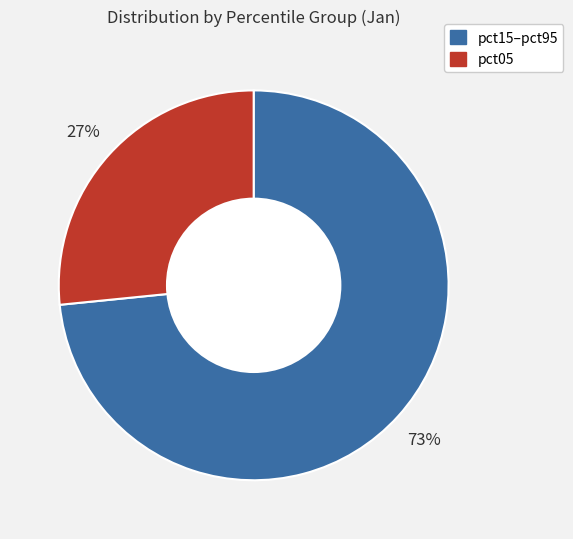

Is there a majority slice in this chart?

Yes